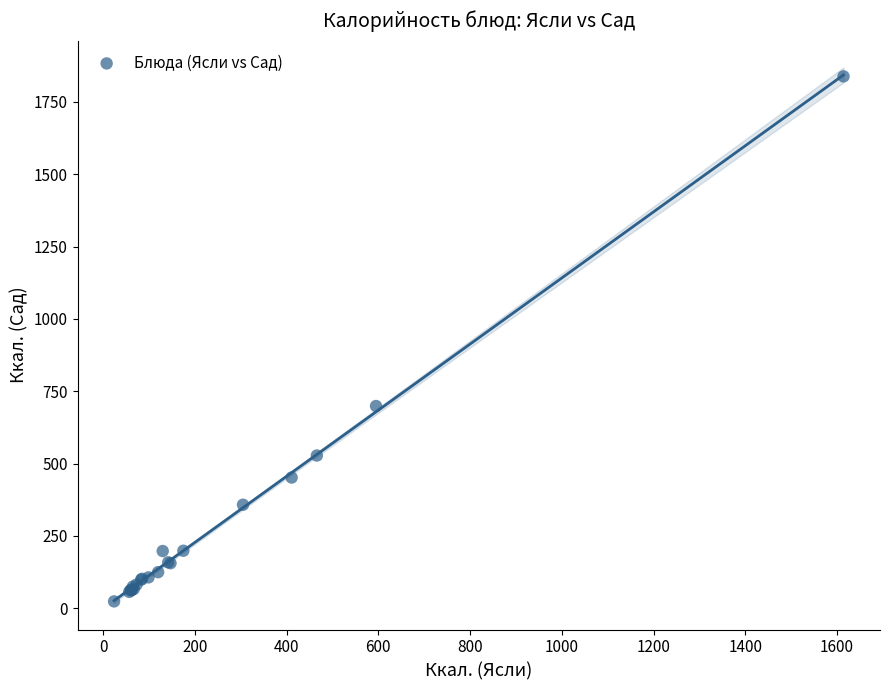

What Y value in the scatter plot is closest to 931?

699